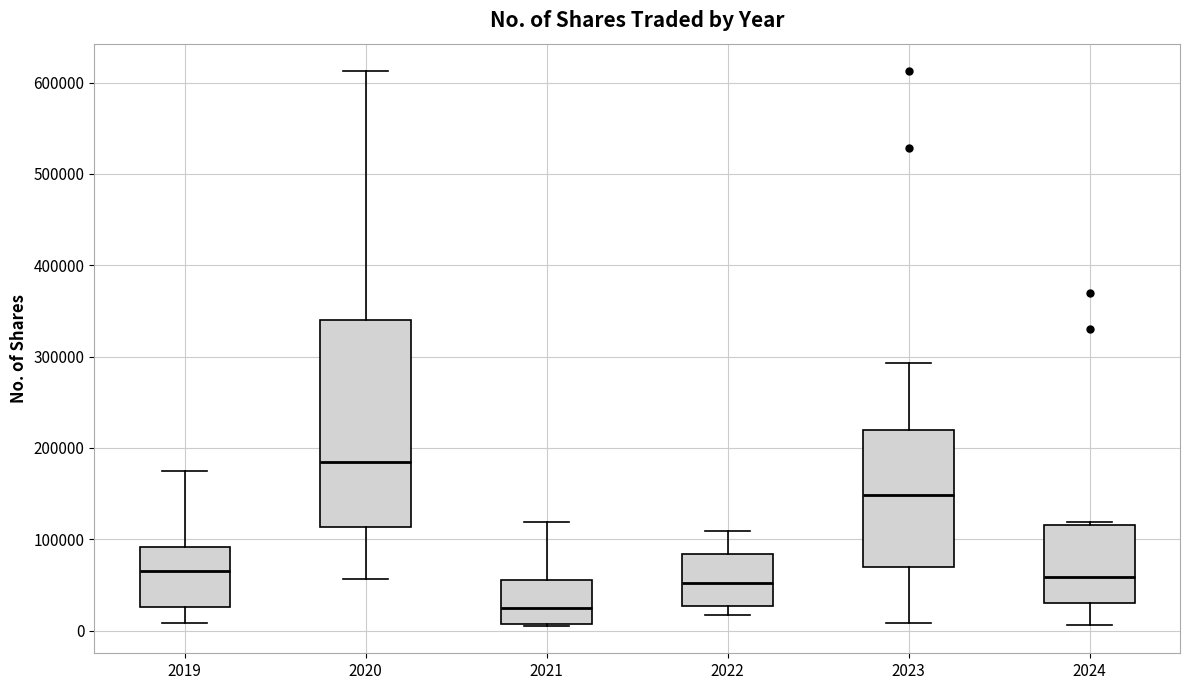

Where does the lower whisker of the box at x = 2020 end on the y-axis? The values are not printed on the chart, so give them approximately, as read against the axis.

60000